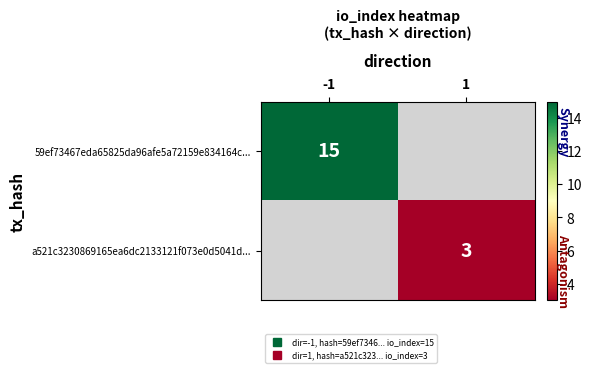

How many distinct data groups are displayed?

2